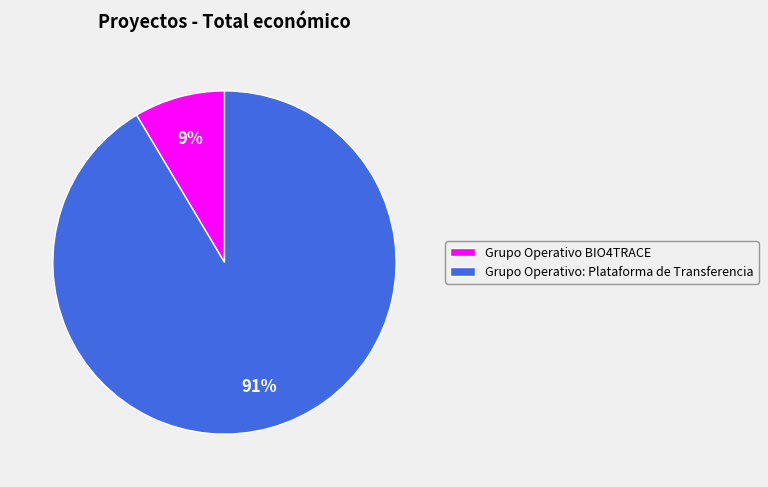

Is it true that Grupo Operativo BIO4TRACE is 9% of the pie?

True